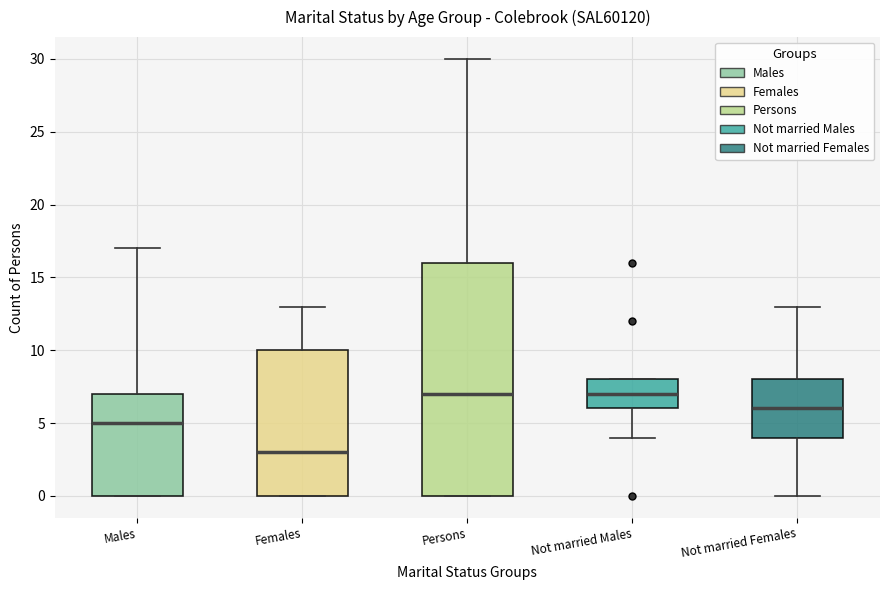

Reading left to right, transcribe this box plot: for each box, give where its median line is, the range the box spans, and where its two whiskers end, as read against the y-axis. The values are not printed on the chart, so give them approximately, as read against the axis.

Males: median 5, box 0 to 7, whiskers 0 to 17
Females: median 3, box 0 to 10, whiskers 0 to 13
Persons: median 7, box 0 to 16, whiskers 0 to 30
Not married Males: median 7, box 6 to 8, whiskers 4 to 8
Not married Females: median 6, box 4 to 8, whiskers 0 to 13